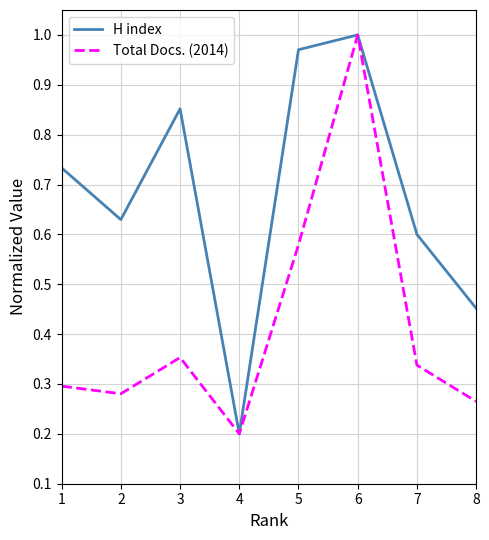

Between 6 and 7, which series saw the biggest shift?

Total Docs. (2014)